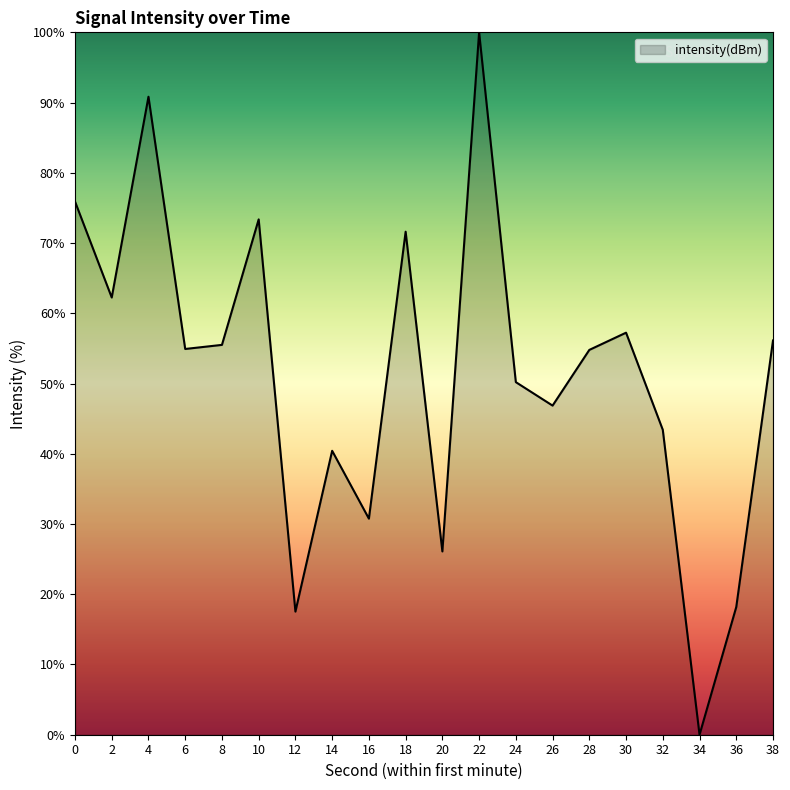

Read the value at 28.

54.8